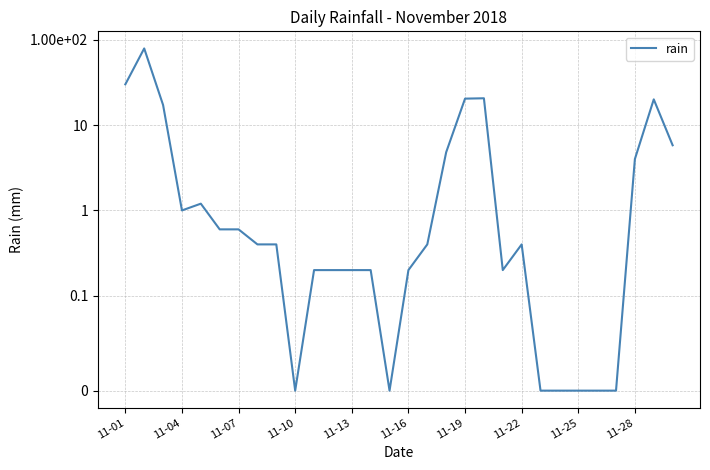

Reading left to right, transcribe all the data shown in this chart.

30.0	79.0	17.2	1.0	1.2	0.6	0.6	0.4	0.4	0.0	0.2	0.2	0.2	0.2	0.0	0.2	0.4	4.8	20.4	20.6	0.2	0.4	0.0	0.0	0.0	0.0	0.0	4.0	20.0	5.8